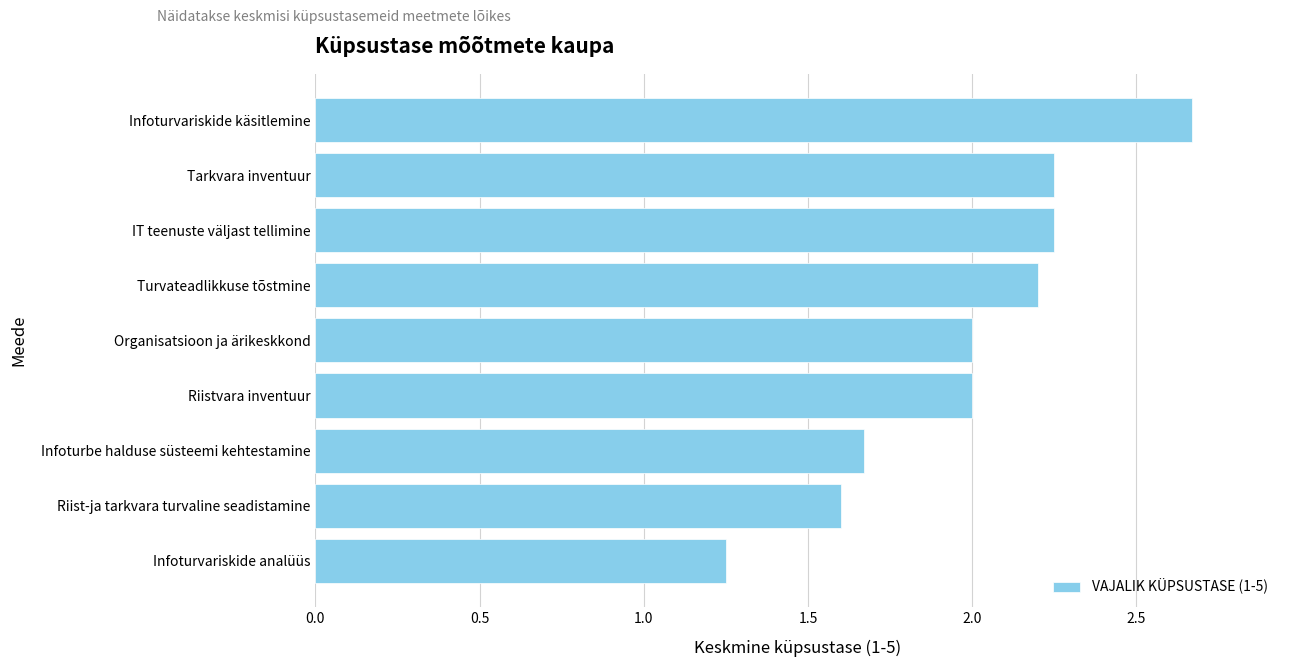

At which label is the value closest to 1?

Infoturvariskide analüüs